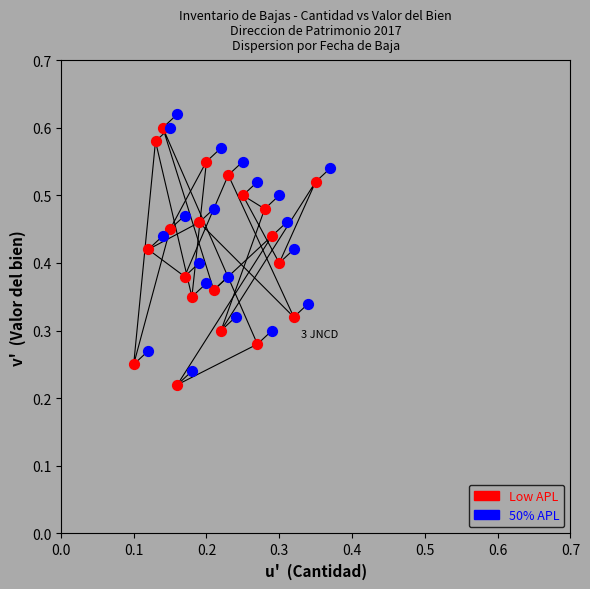

What are all the series names shown in the legend?

Low APL, 50% APL